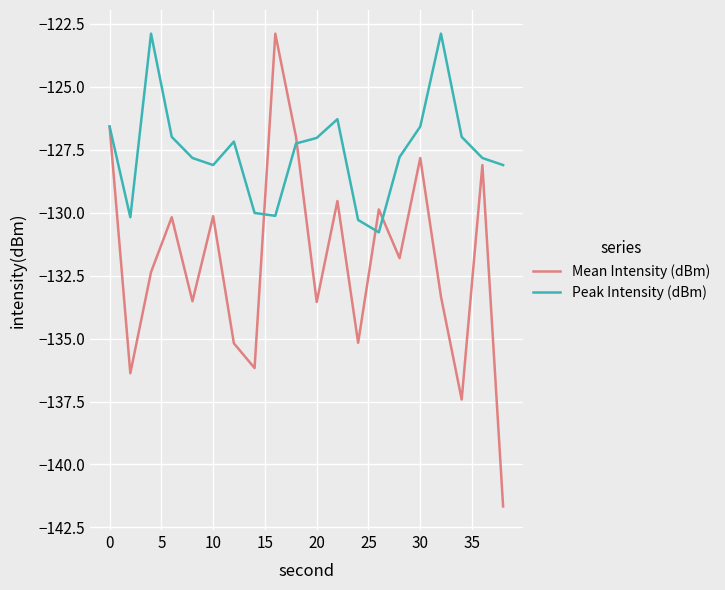

Which series has the largest total across all categories?

Peak Intensity (dBm)